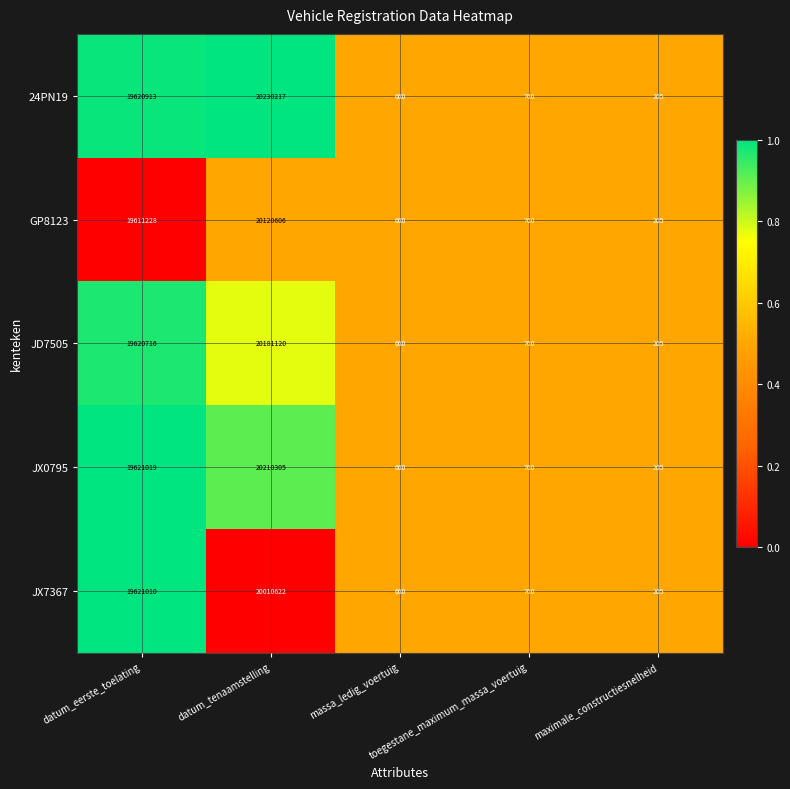

What is the difference between the highest and lowest values at datum_eerste_toelating?

9791